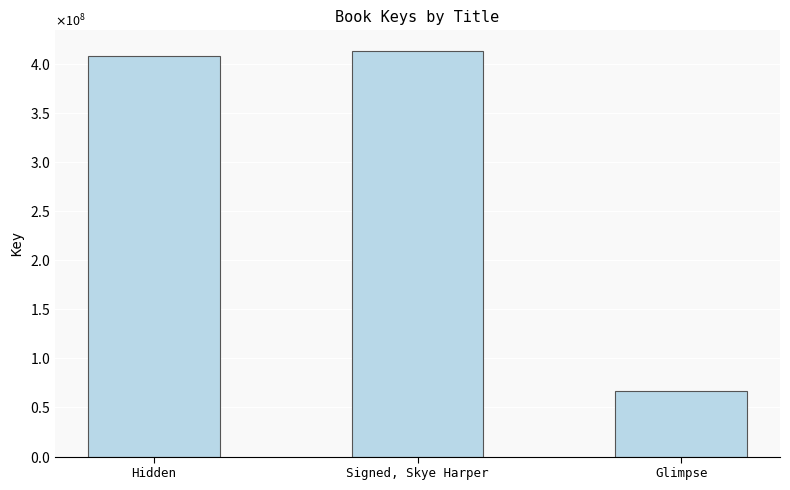

List the labels in order of value, smallest first.

Glimpse, Hidden, Signed, Skye Harper